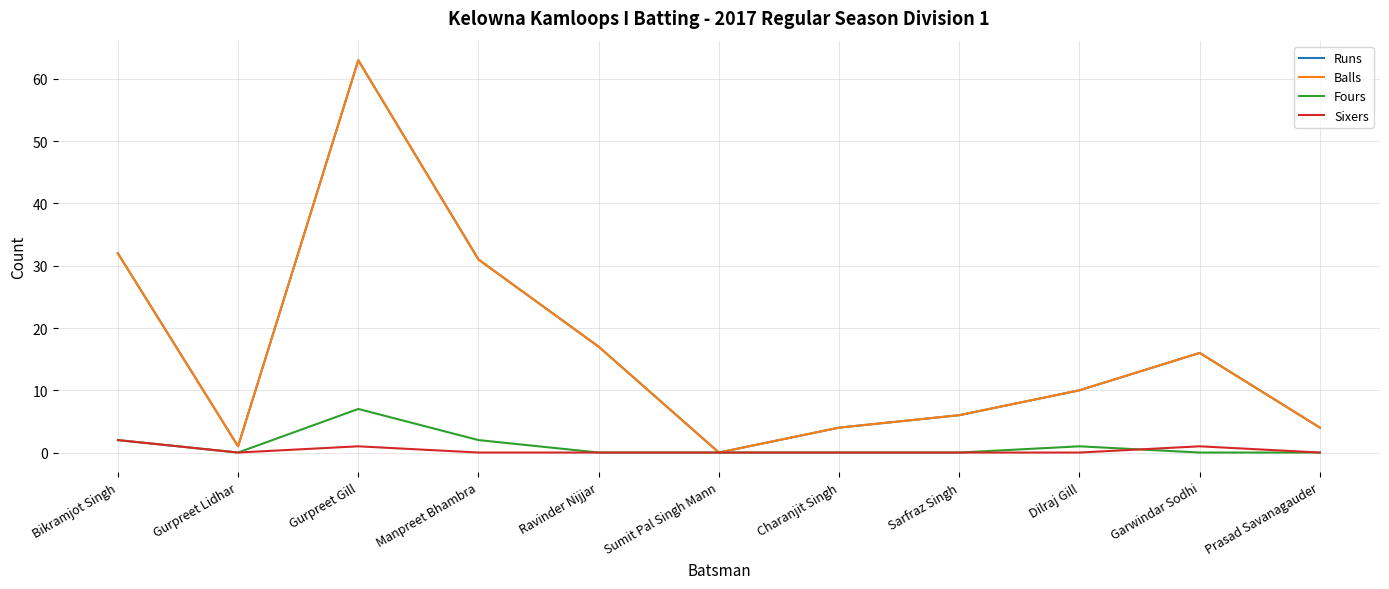

Is it true that Runs equals 5 at Charanjit Singh?

False